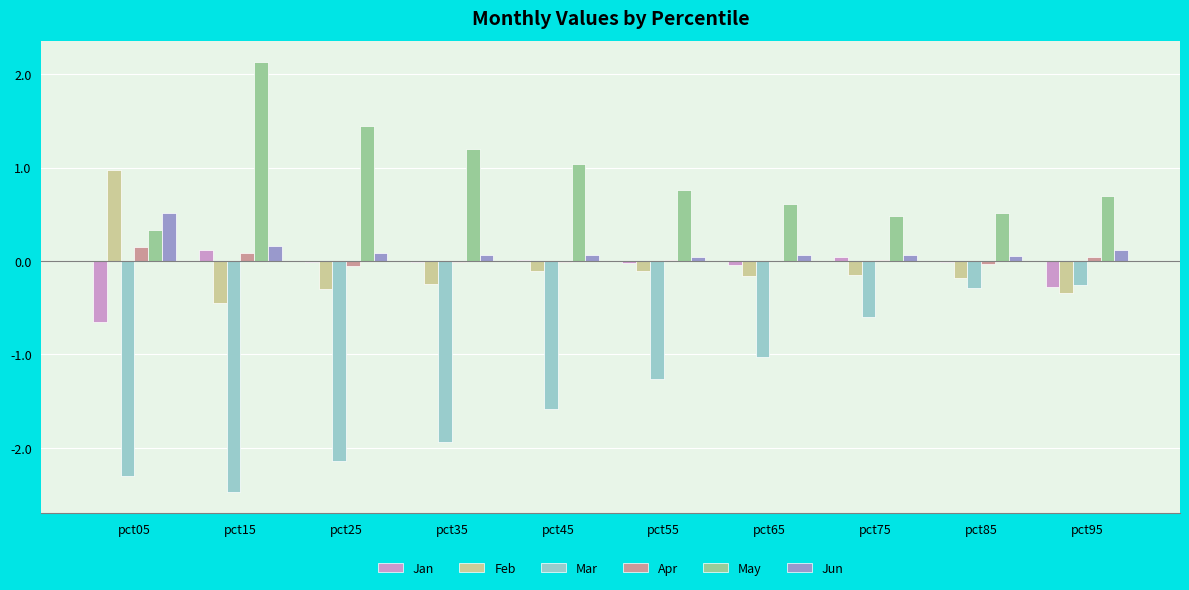

Read the Jun value at pct75.

0.1